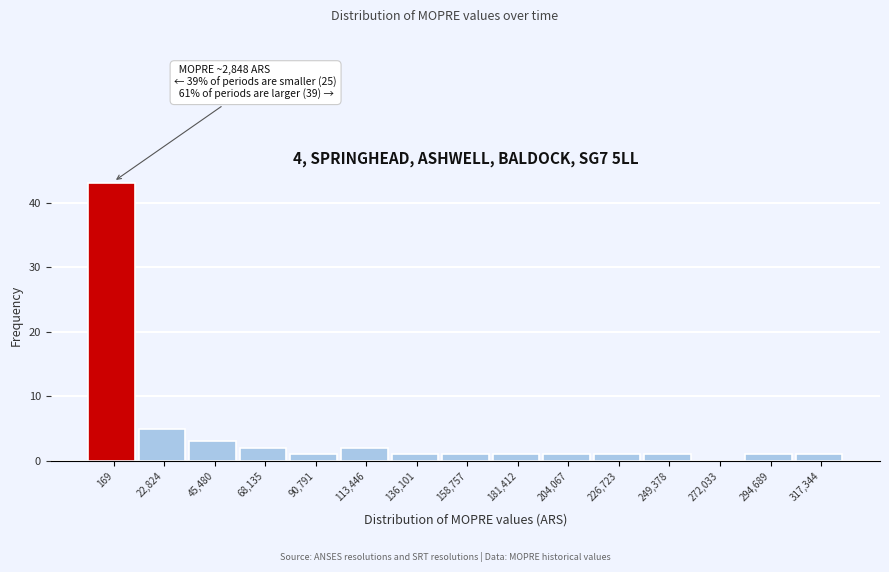

Reading left to right, transcribe all the data shown in this chart.

169=43	22,824=5	45,480=3	68,135=2	90,791=1	113,446=2	136,101=1	158,757=1	181,412=1	204,067=1	226,723=1	249,378=1	272,033=0	294,689=1	317,344=1